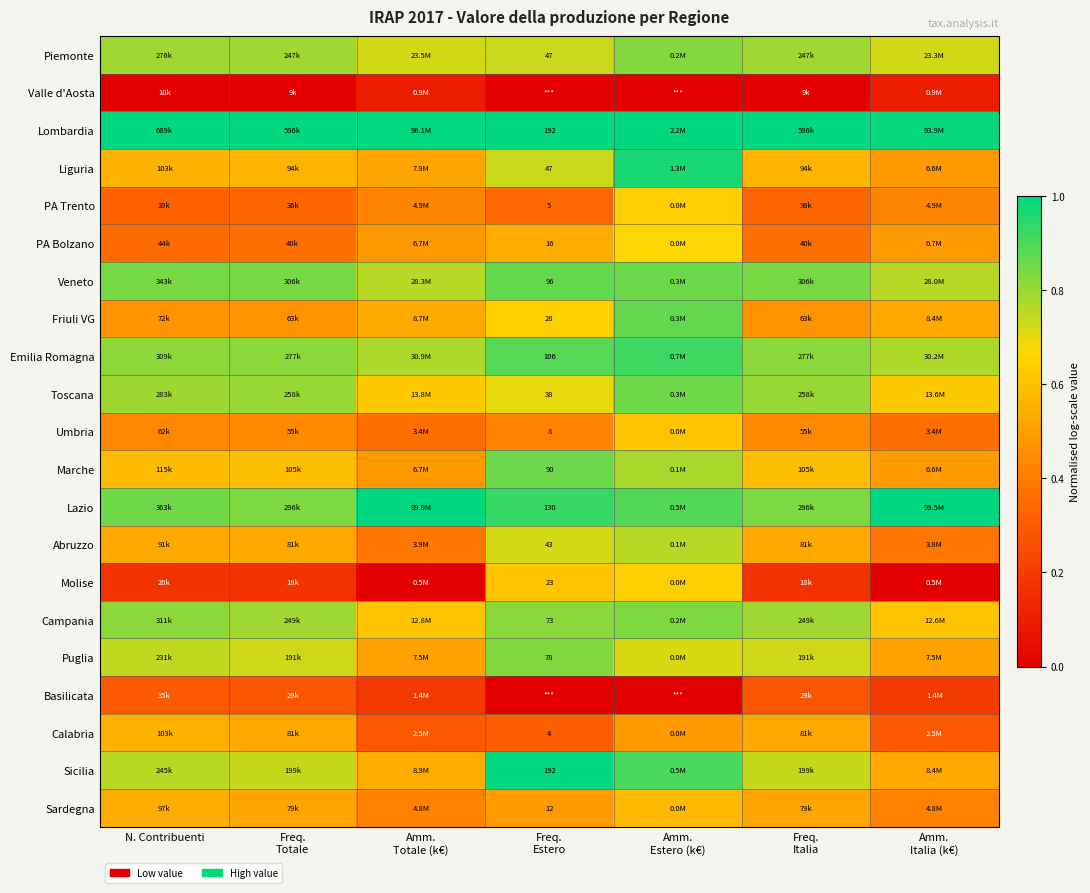

The value of Valle d'Aosta at Freq. Italia is 0.0. True or false?

False